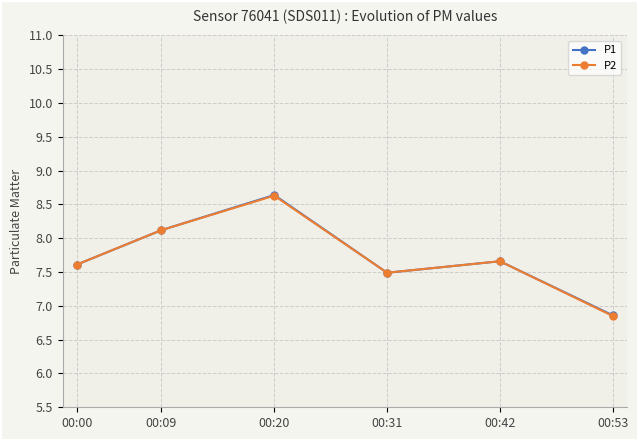

At which category does P2 reach its first local valley?

00:31